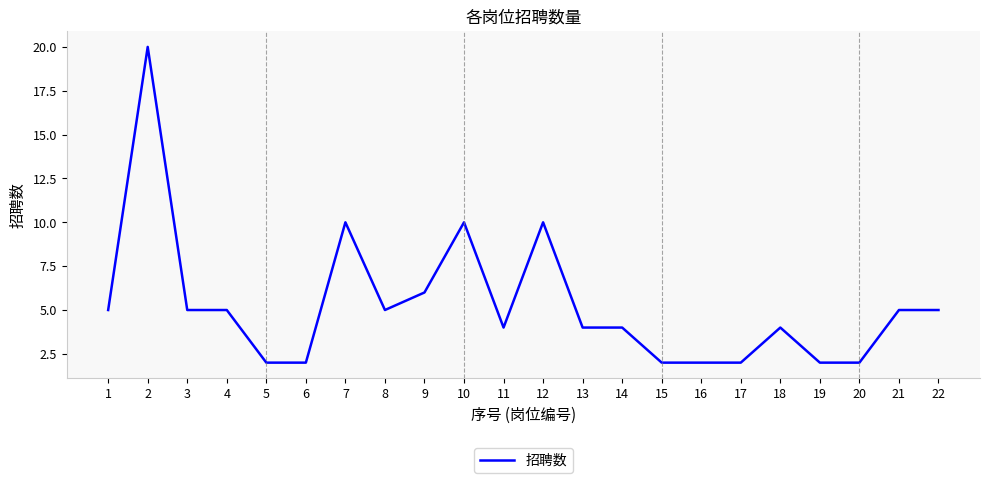

Which has a higher value, 22 or 13?

22